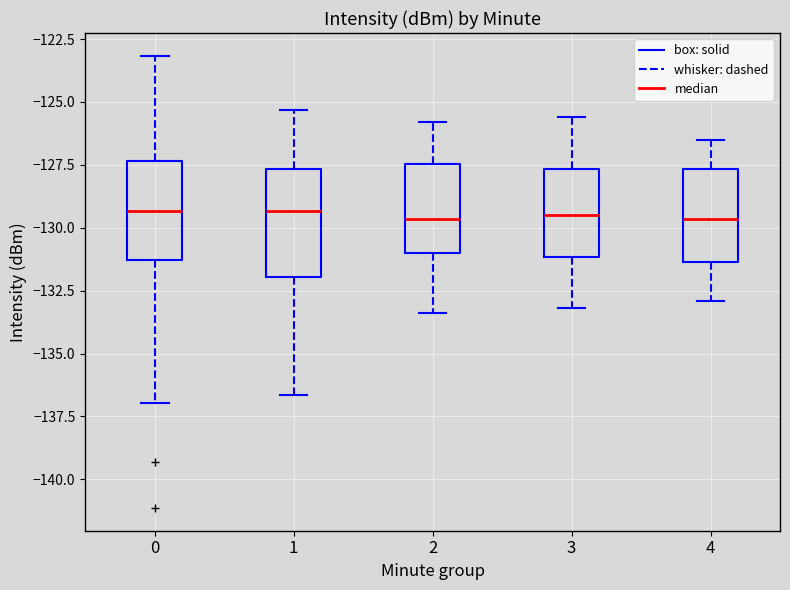

Reading left to right, transcribe this box plot: for each box, give where its median line is, the range the box spans, and where its two whiskers end, as read against the y-axis. The values are not printed on the chart, so give them approximately, as read against the axis.

0: median -129.5, box -131.5 to -127.5, whiskers -137.0 to -123.0
1: median -129.5, box -132.0 to -127.5, whiskers -136.5 to -125.5
2: median -129.5, box -131.0 to -127.5, whiskers -133.5 to -126.0
3: median -129.5, box -131.0 to -127.5, whiskers -133.0 to -125.5
4: median -129.5, box -131.5 to -127.5, whiskers -133.0 to -126.5